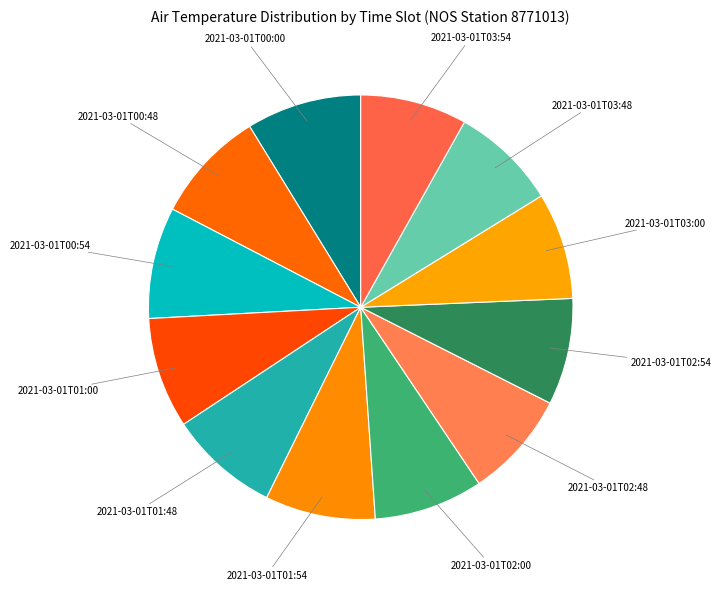

True or false: 2021-03-01T03:54 accounts for 8% of the total.

True